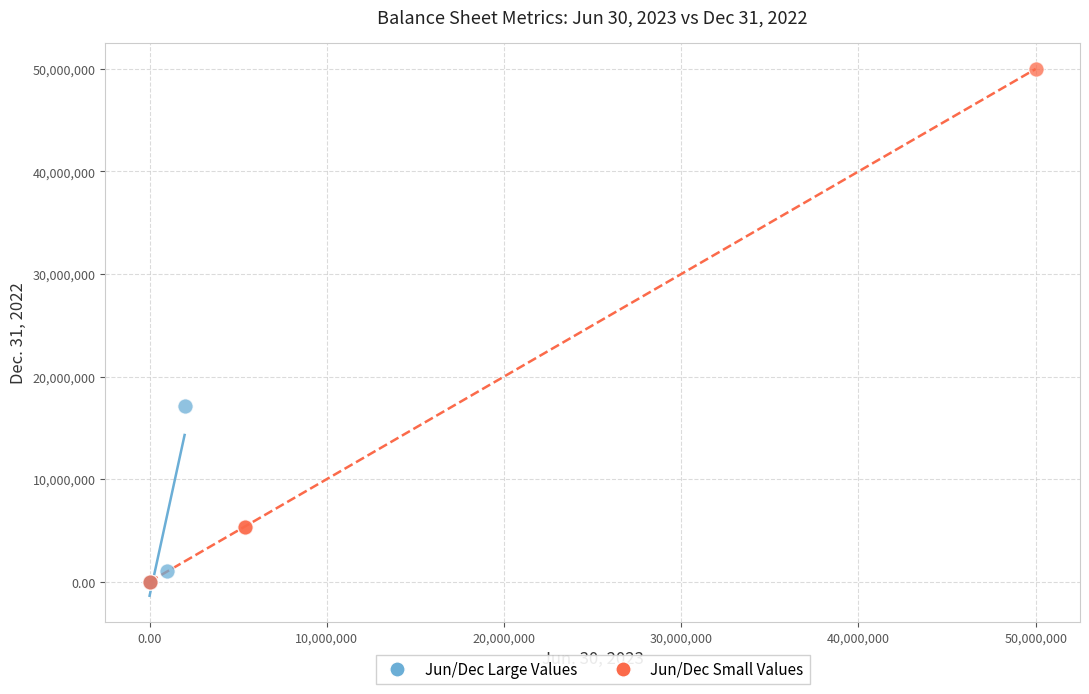

Which series has the largest Y range (max minus min)?

Jun/Dec Small Values